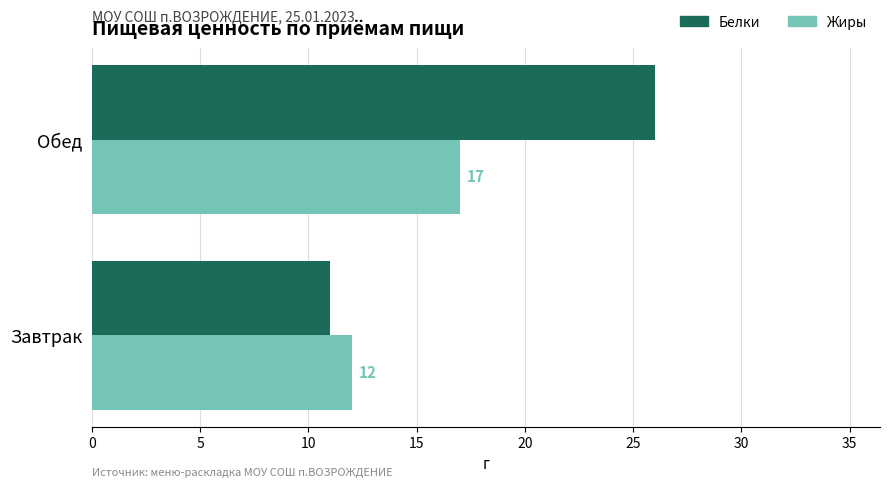

Which series has the largest range (max minus min)?

Белки